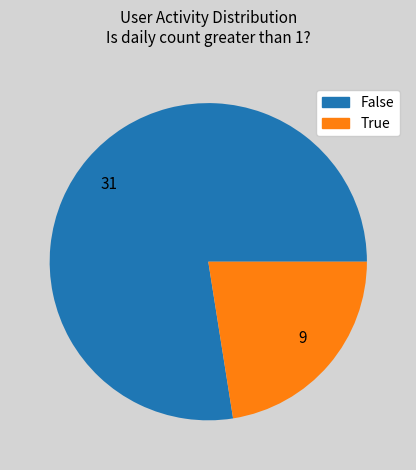

True or false: 9 accounts for 22% of the total.

True